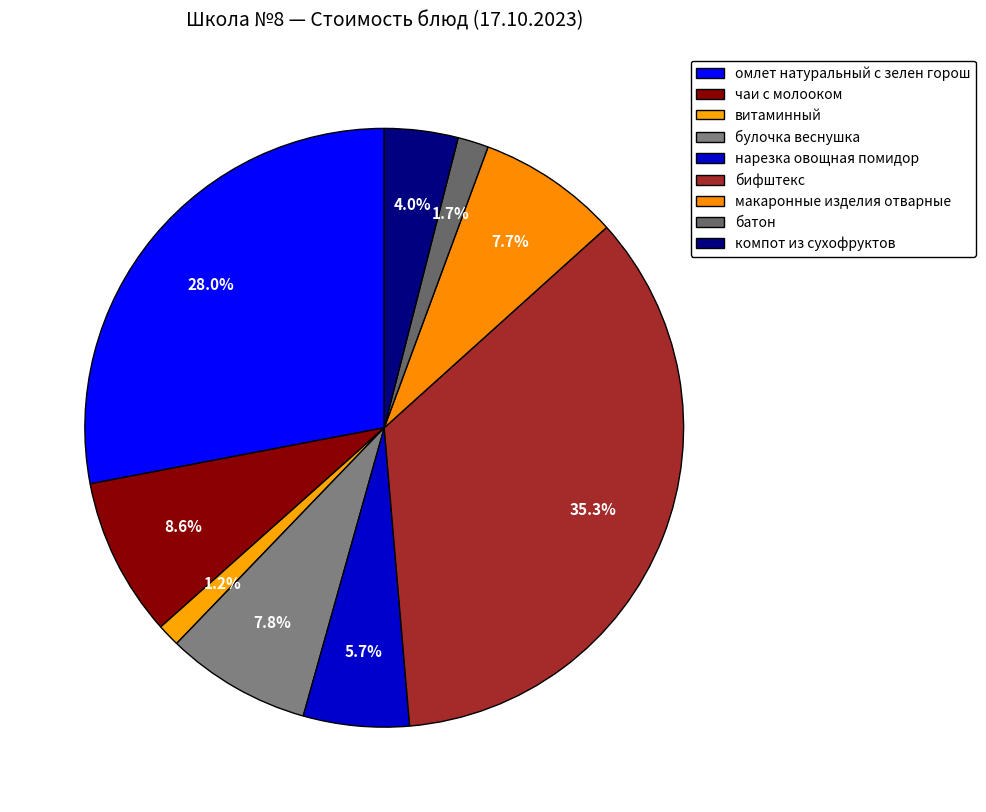

Which slice is the largest?

бифштекс